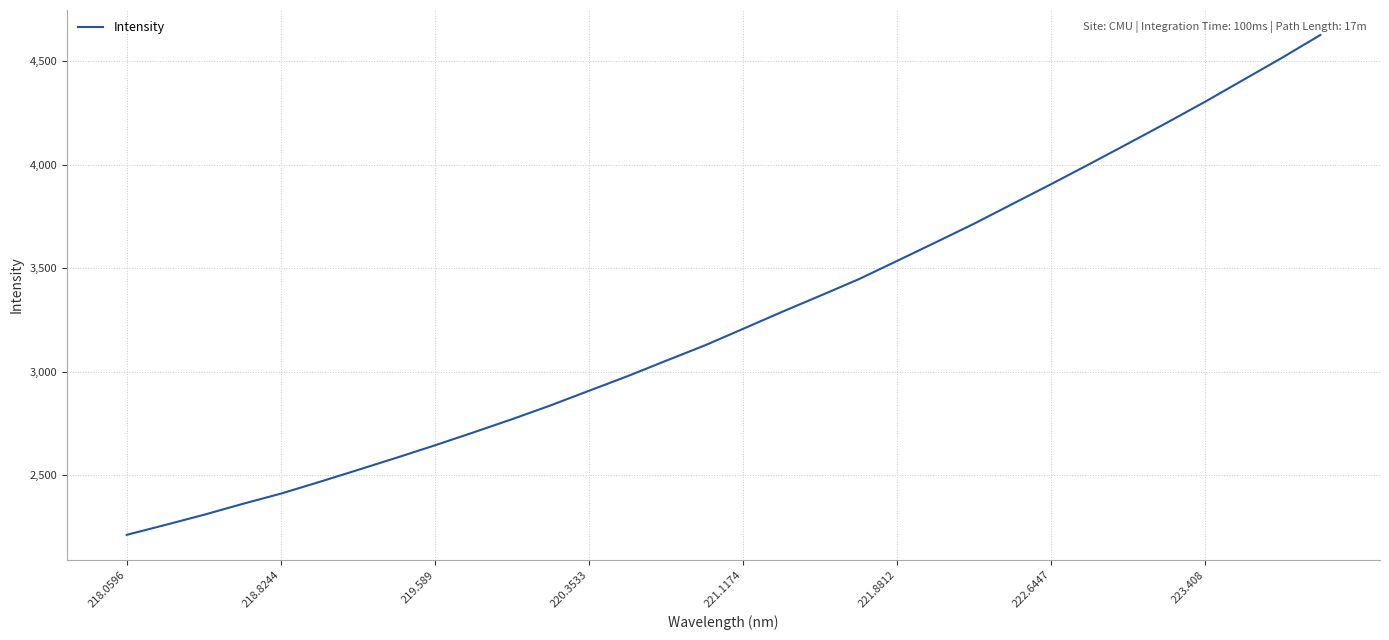

Count the number of values greater than 3207.

16